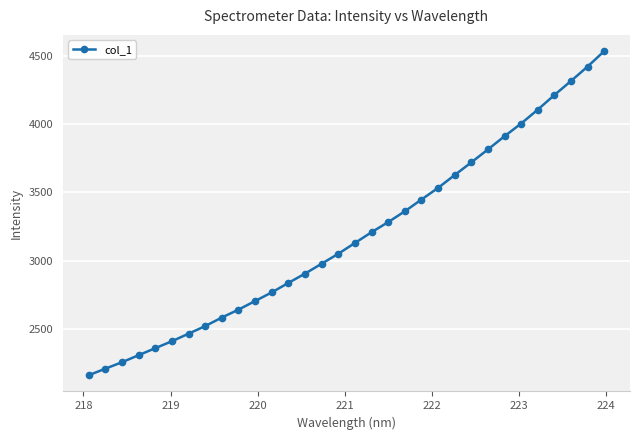

What is the difference between the second highest and second lowest values?

2205.4